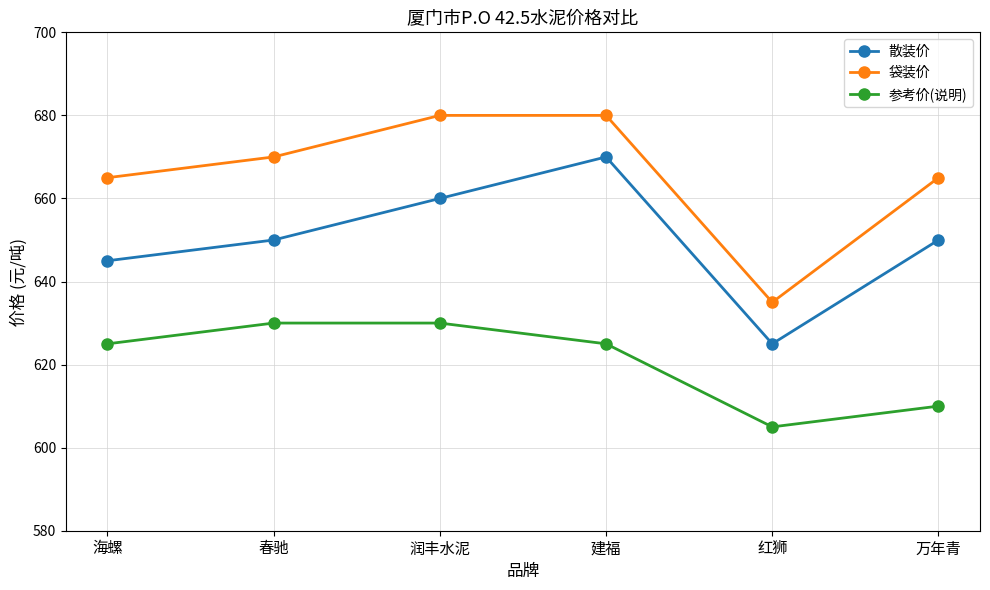

What is the greatest value displayed?

680